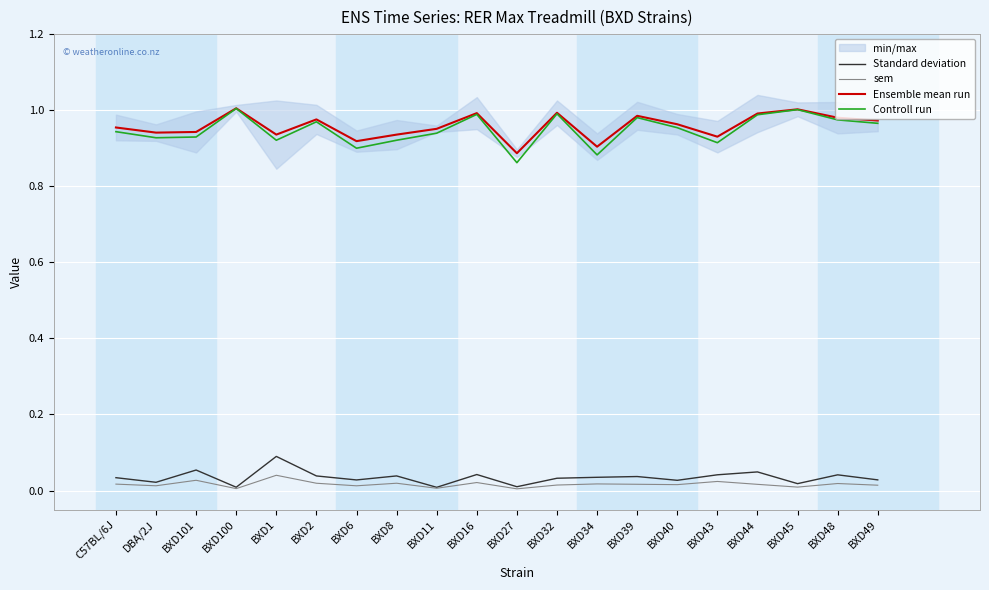

What is the total value across all series at BXD27?

1.8